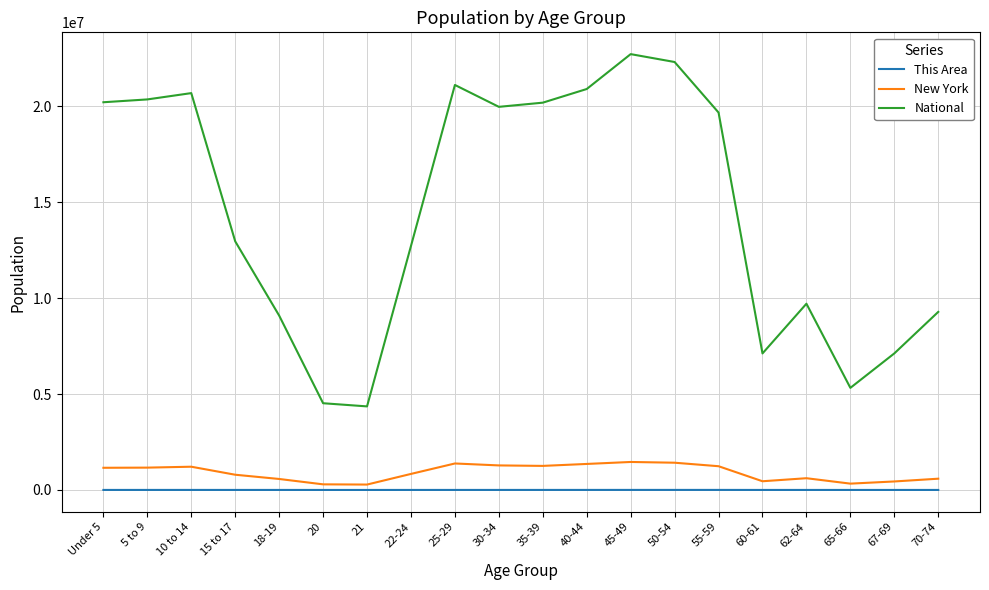

What are all the series names shown in the legend?

This Area, New York, National